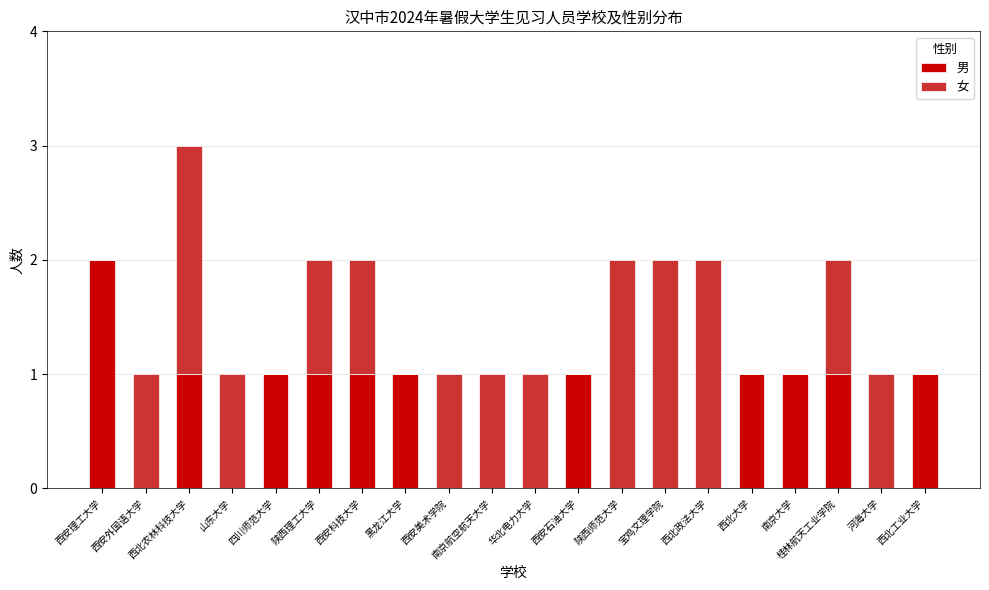

Are the bars grouped side by side (vs. stacked)?

No